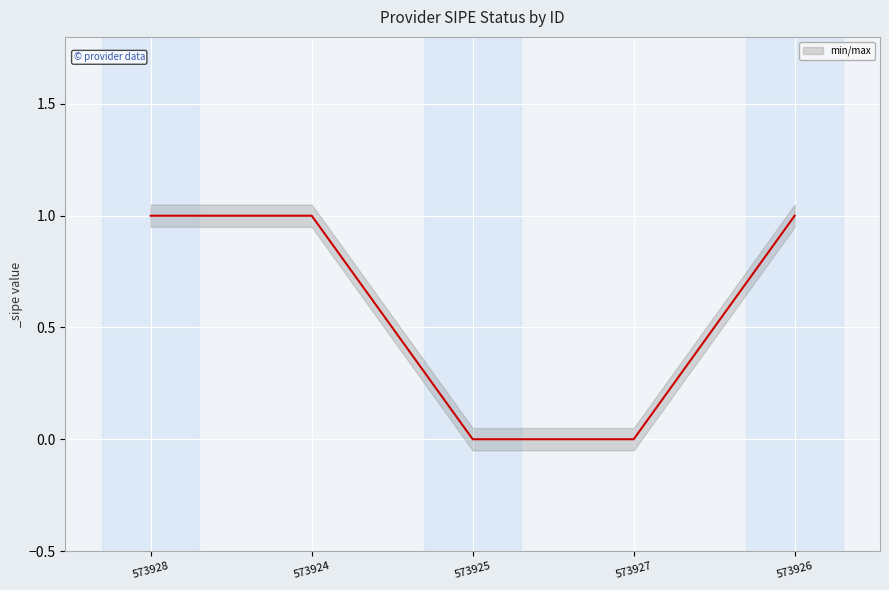

Where is the data nearest to the value 0?

573925